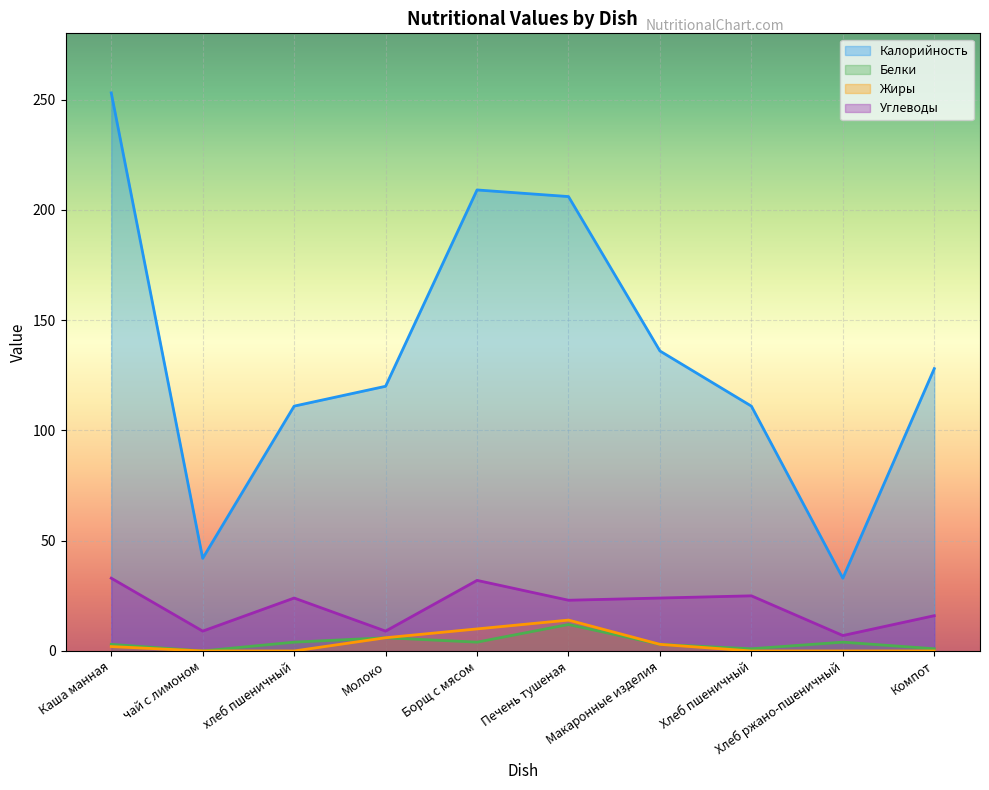

What is the sum of the Углеводы values at Каша манная and Молоко?

42